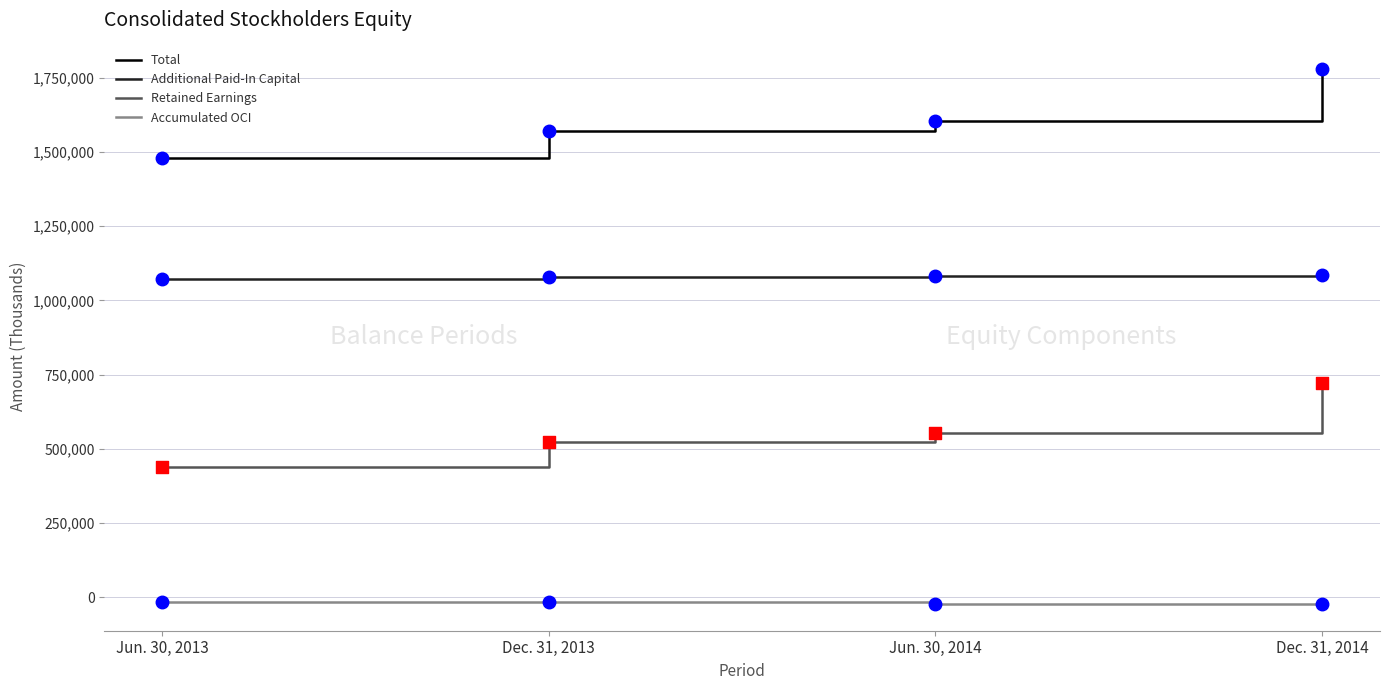

Which series has the widest spread of values?

Total